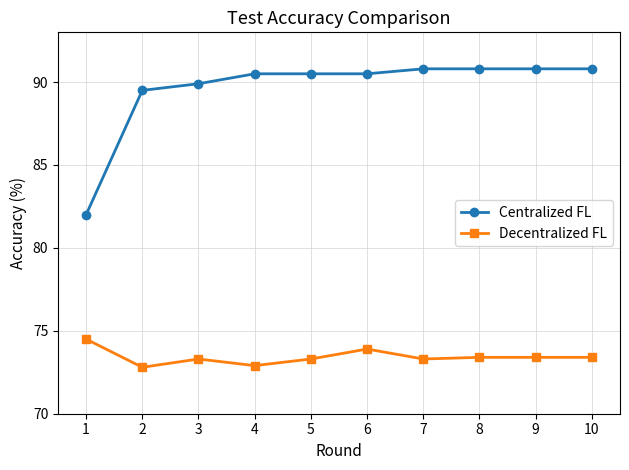

What are all the series names shown in the legend?

Centralized FL, Decentralized FL